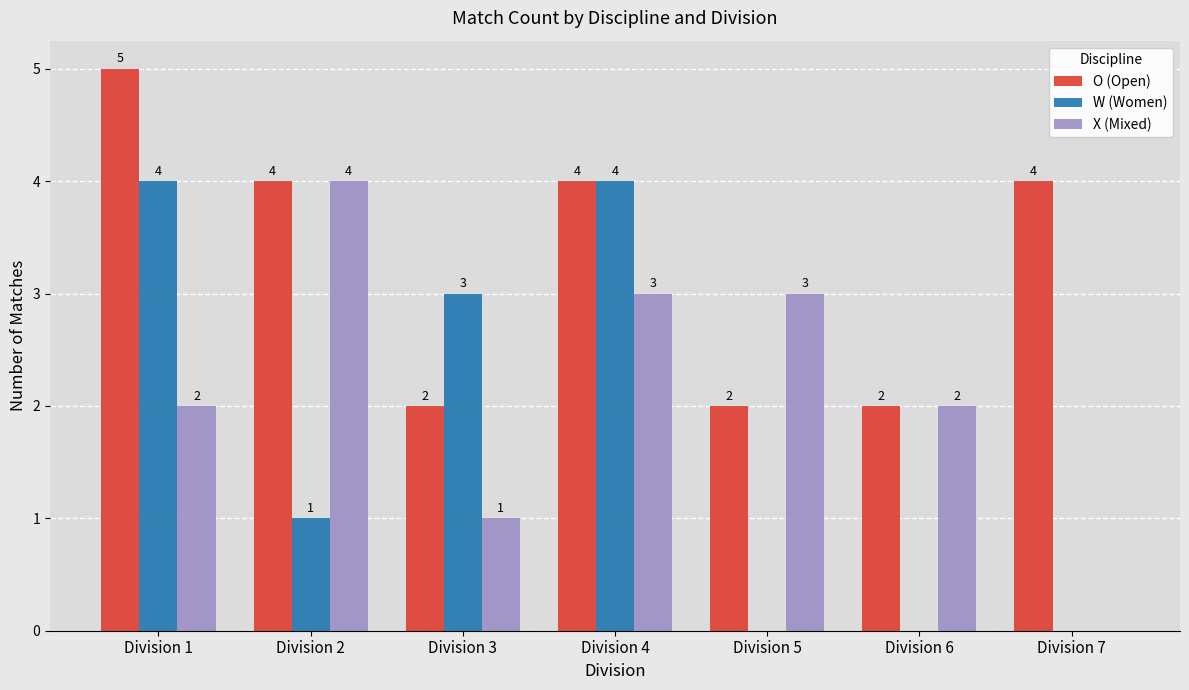

Is it true that W (Women) equals 4 at Division 4?

True